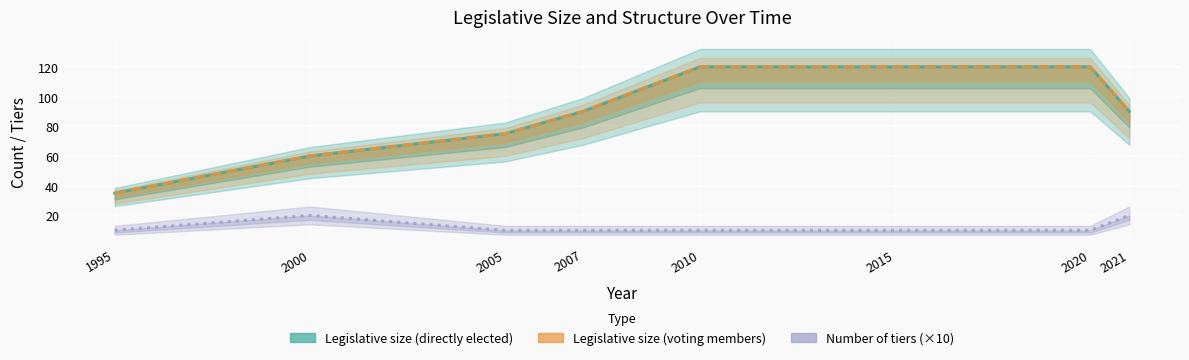

What is the difference between the Legislative size (directly elected) values at 1995 and 2007?

55